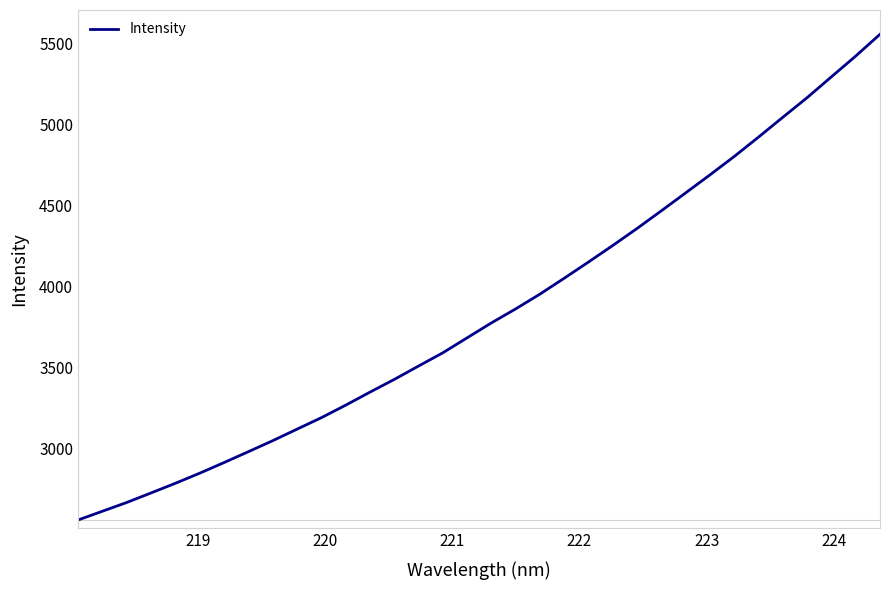

What is the sum of all values?

130602.9